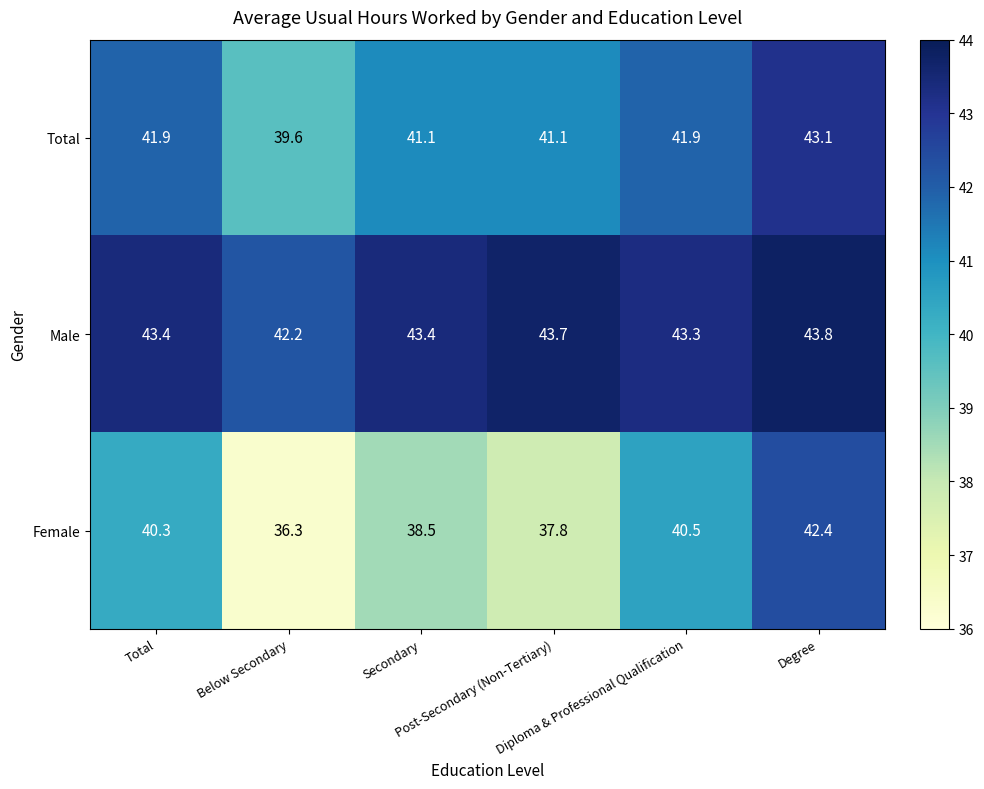

List the series in order of their overall mean, lowest first.

Female, Total, Male